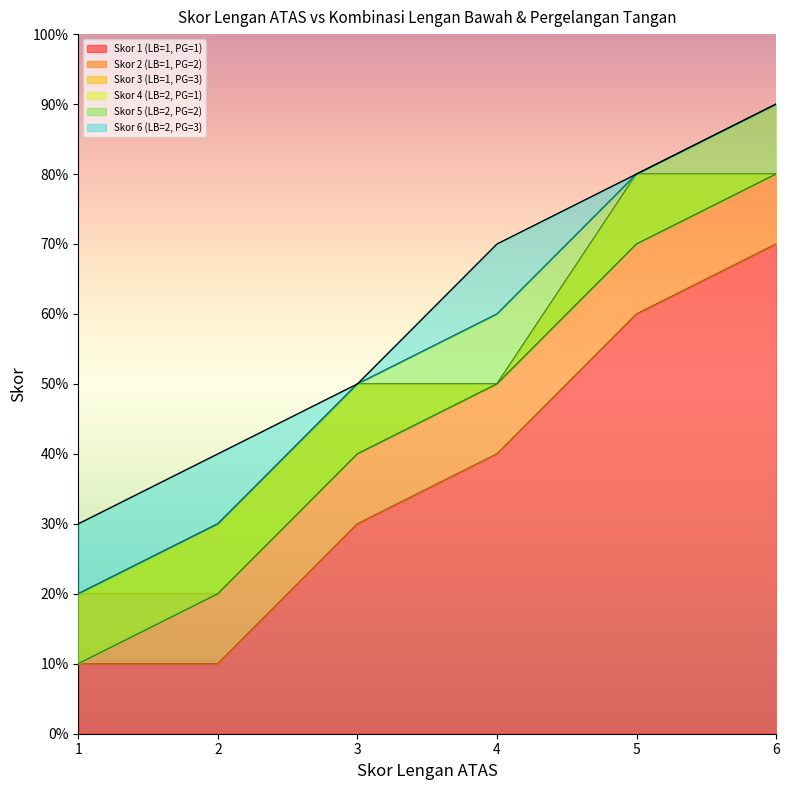

The value of Skor 4 (LB=2, PG=1) at 4 is 5. True or false?

True